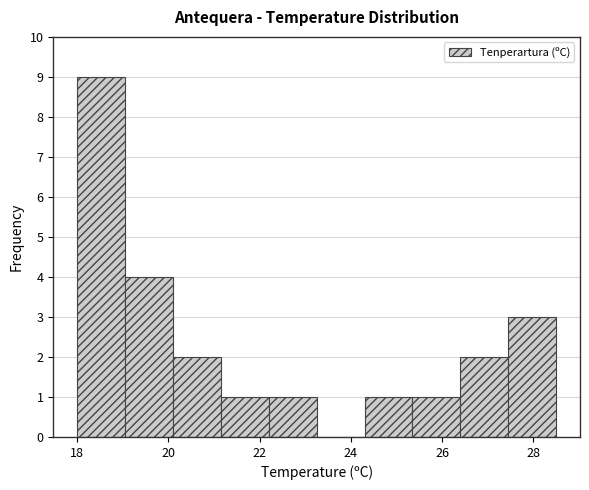

Reading left to right, list every bar in this chart as the range it spans on the x-axis followed by its height. Neither the bar edges nor the heights are printed on the chart, so give them approximately, as read against the axes.

18.00 to 19.05: 9
19.05 to 20.10: 4
20.10 to 21.15: 2
21.15 to 22.20: 1
22.20 to 23.25: 1
23.25 to 24.30: 0
24.30 to 25.35: 1
25.35 to 26.40: 1
26.40 to 27.45: 2
27.45 to 28.50: 3